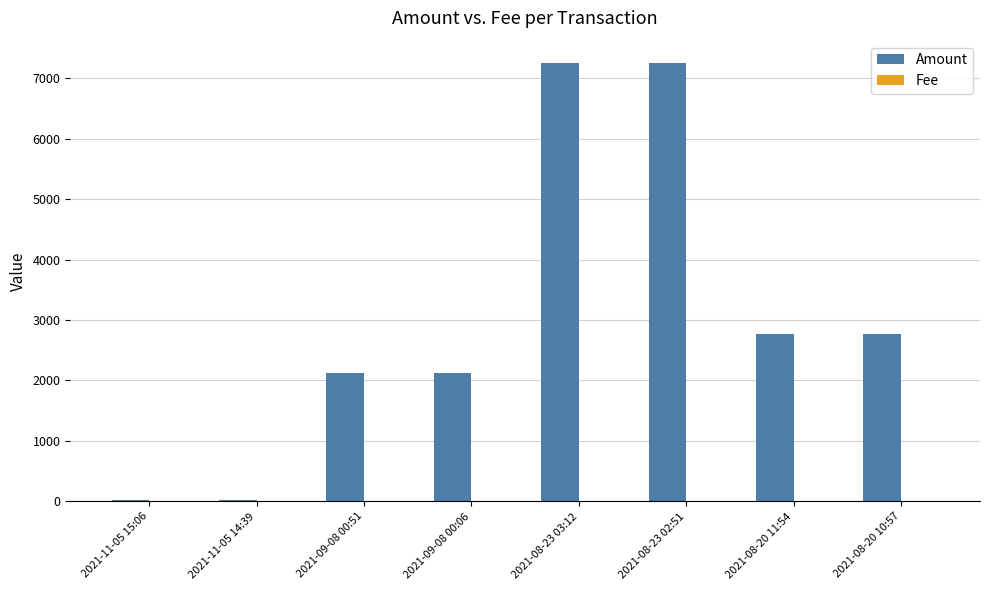

What is the approximate value of Amount at 2021-08-20 11:54?

2764.5